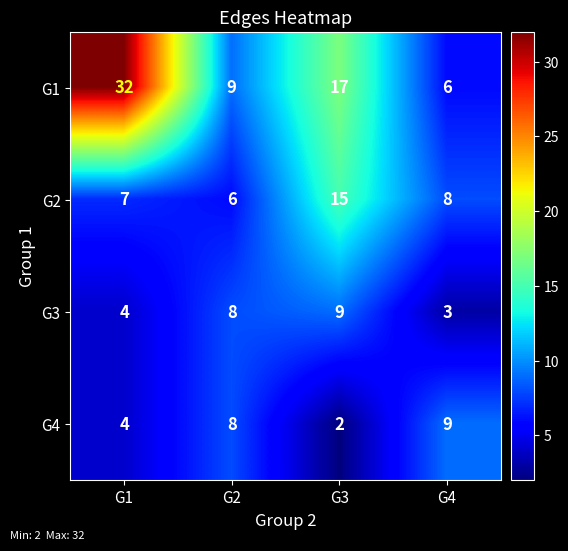

The value of G4 at G1 is 4. True or false?

True